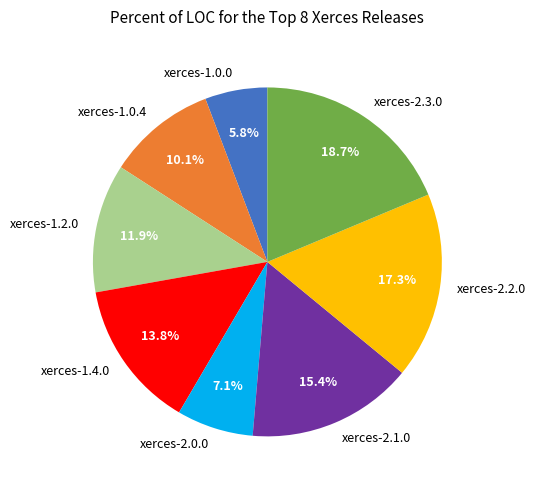

How many segments does this pie chart have?

8